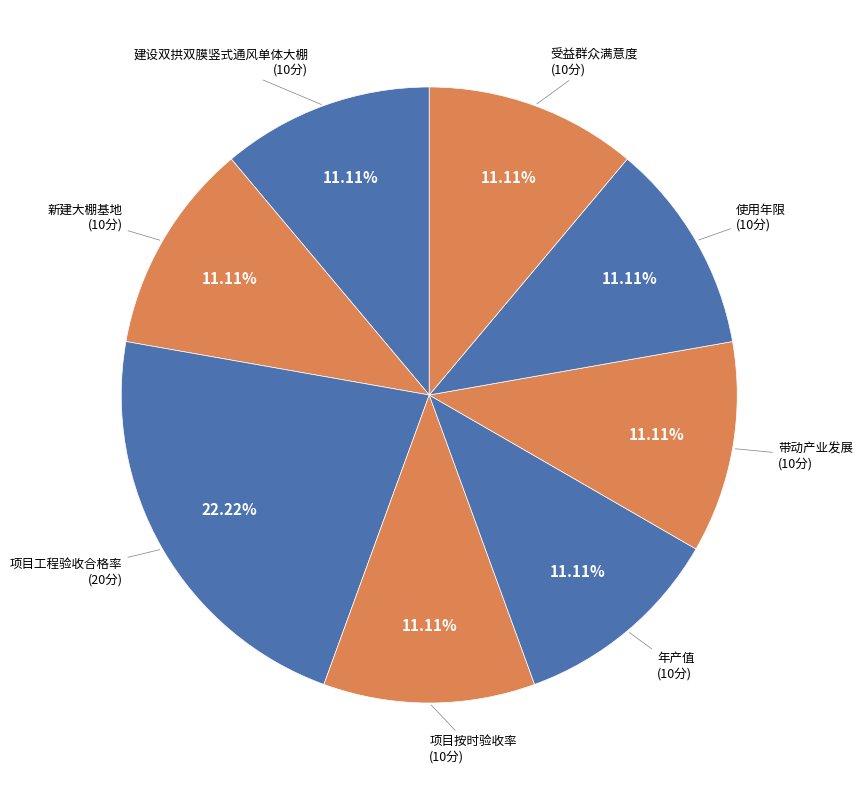

How many slices are in this pie chart?

8